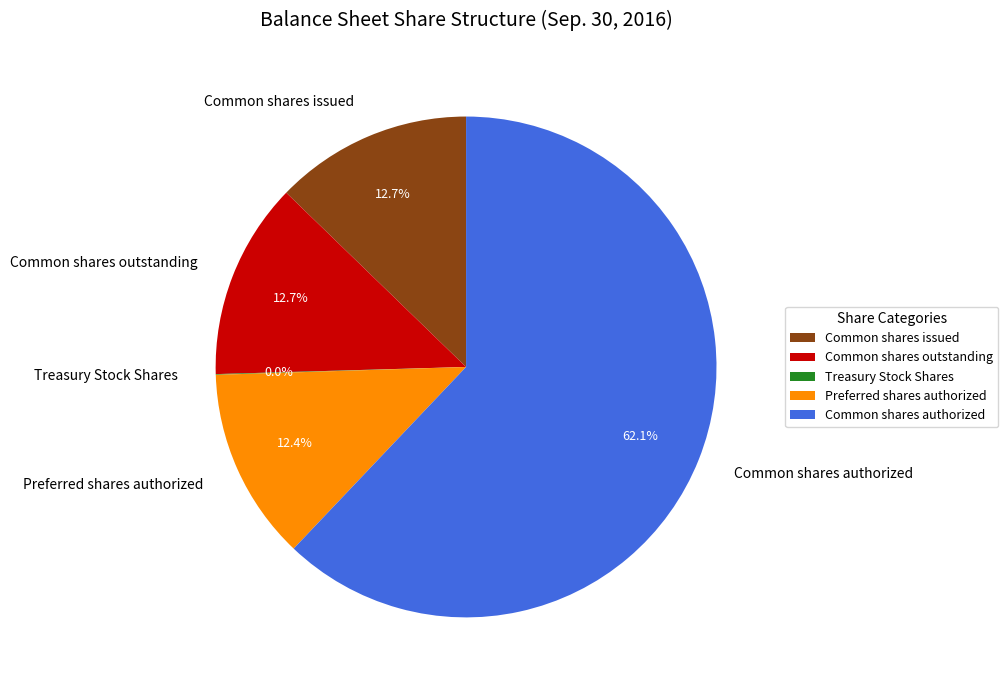

Is the sum of Preferred shares authorized and Common shares authorized greater than half?

Yes